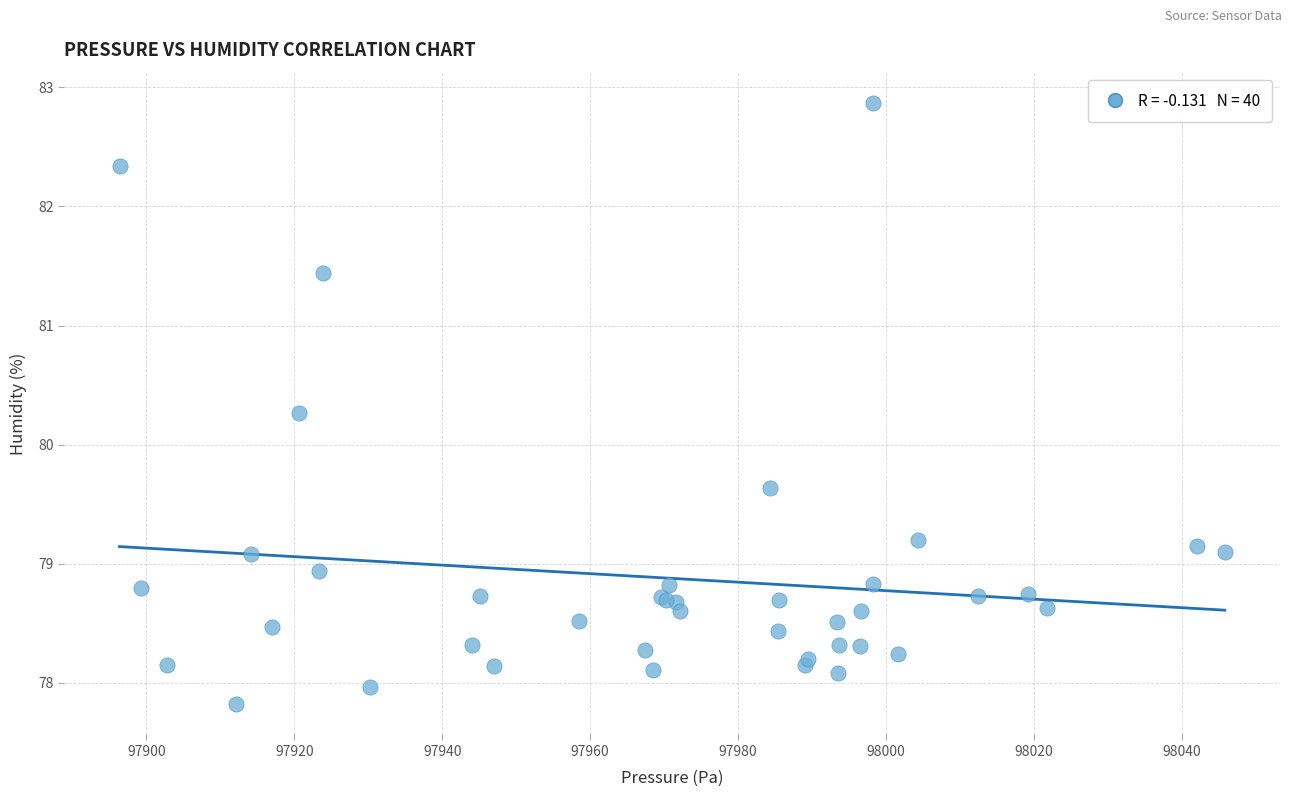

What Y value in the scatter plot is closest to 80?

80.3